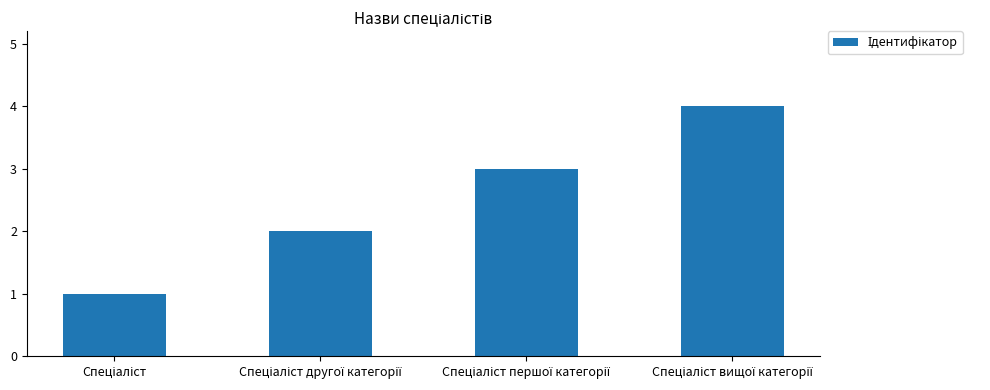

What is the greatest value displayed?

4